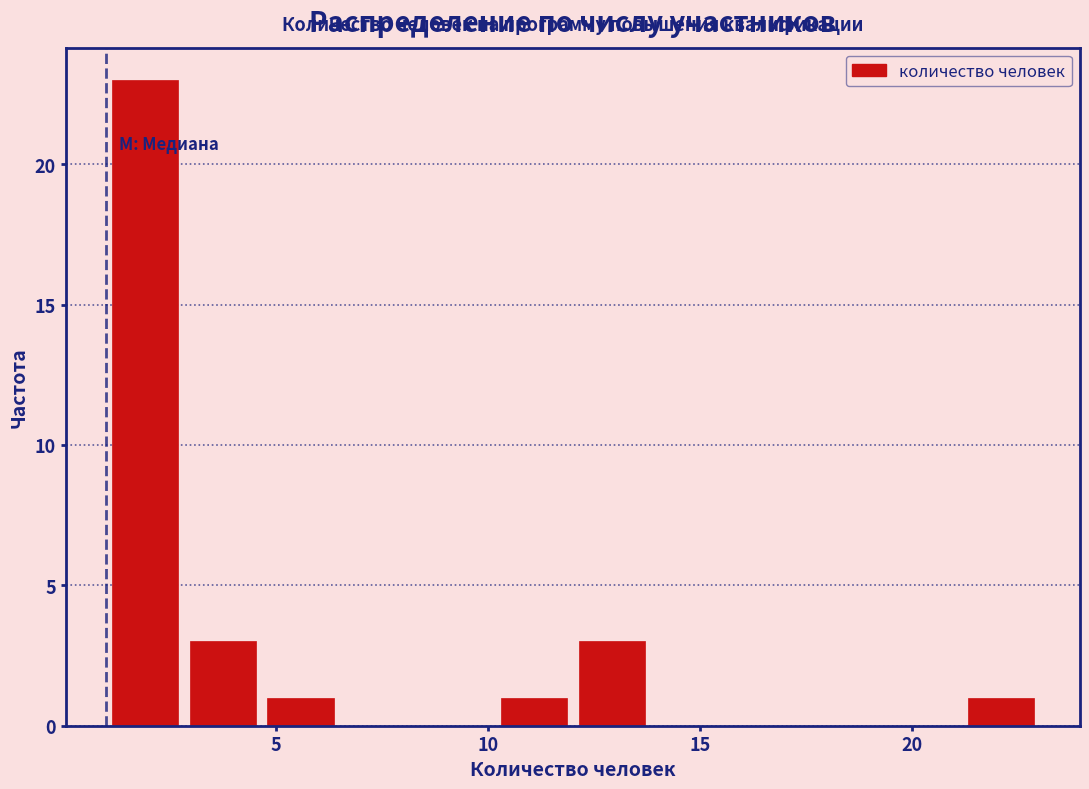

Read against the x-axis, roughly where is the centre of the tallest bar?

2.0